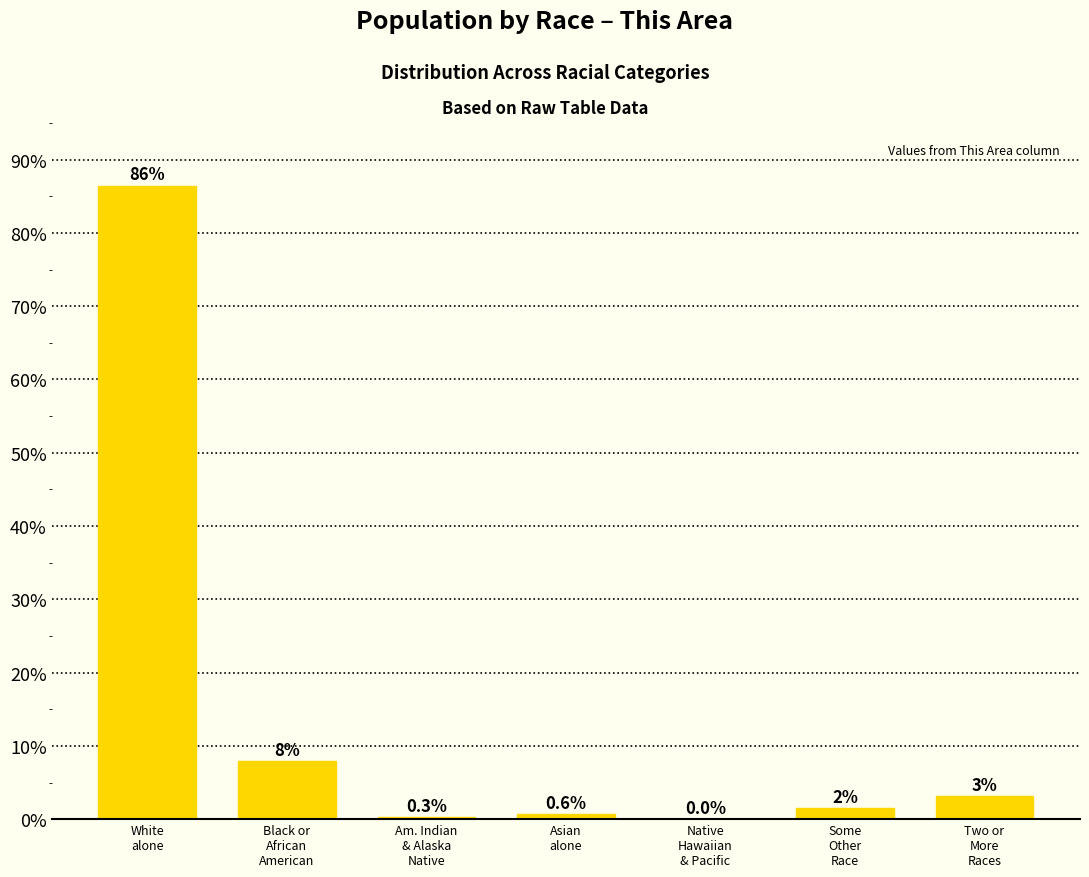

What is the maximum value shown in the chart?

86.4